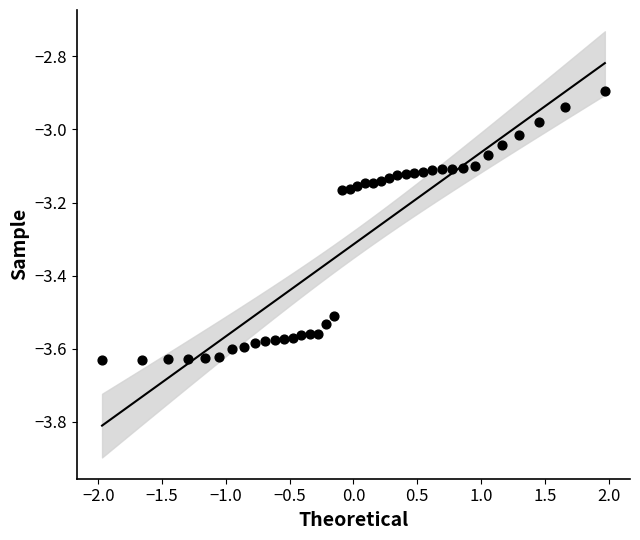

What is the range of X values (max minus min)?

3.9